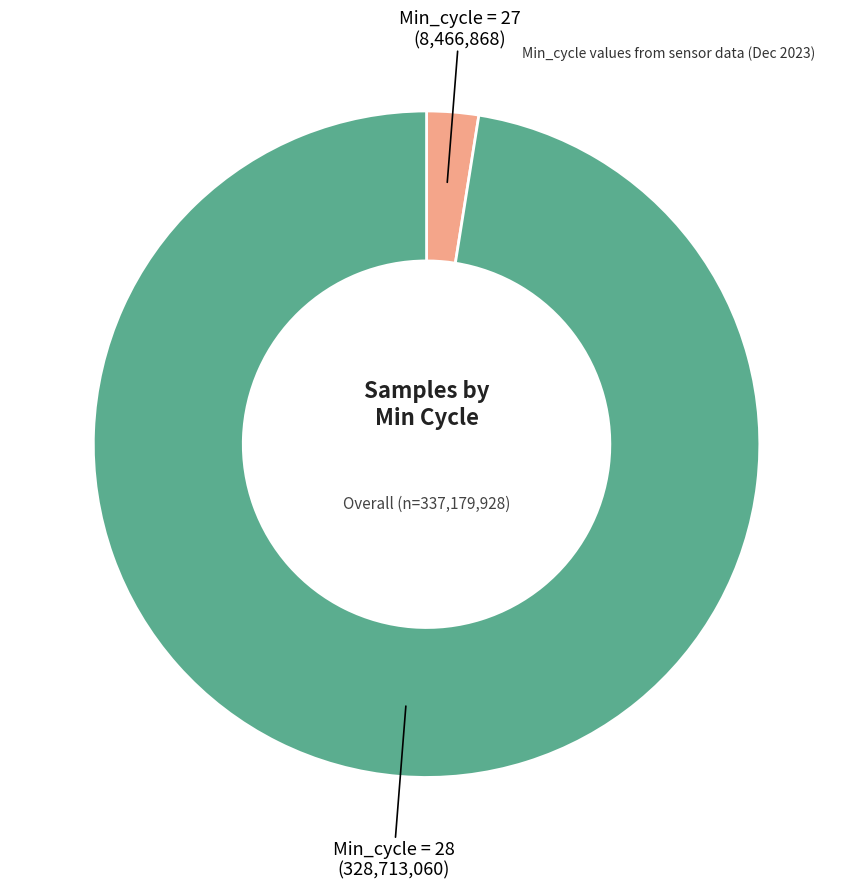

Is there a majority slice in this chart?

Yes